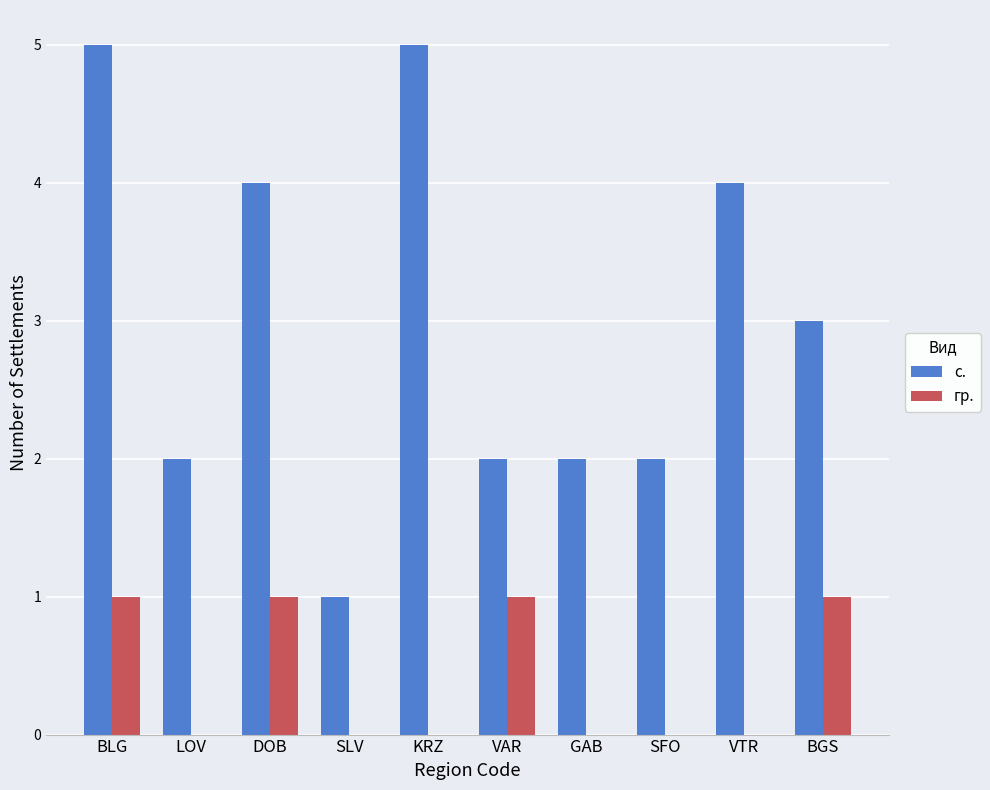

What is the spread (max minus min) of values at KRZ?

5